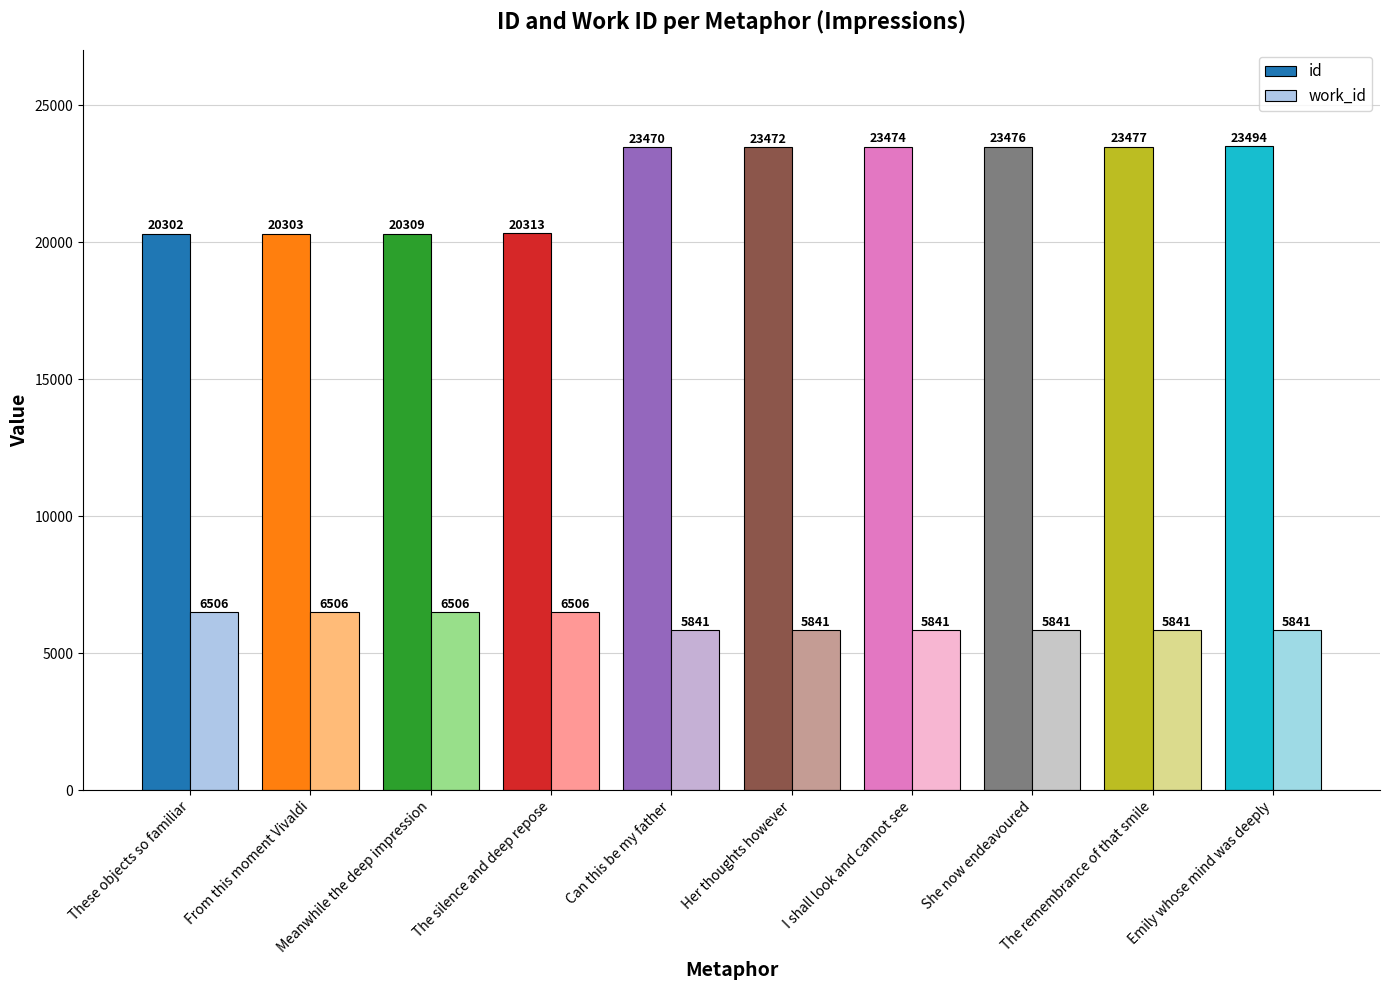

At how many categories does at least one series exceed 22659?

6